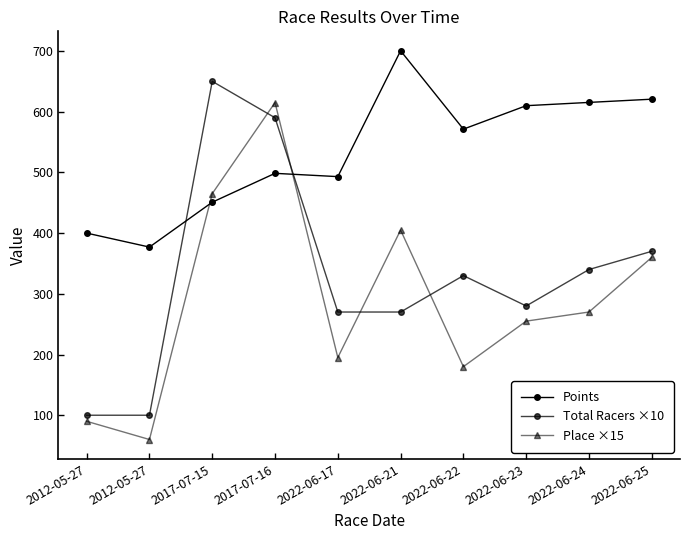

Rank the categories by Points value from highest to lowest.

2022-06-21, 2022-06-25, 2022-06-24, 2022-06-23, 2022-06-22, 2017-07-16, 2022-06-17, 2017-07-15, 2012-05-27, 2012-05-27